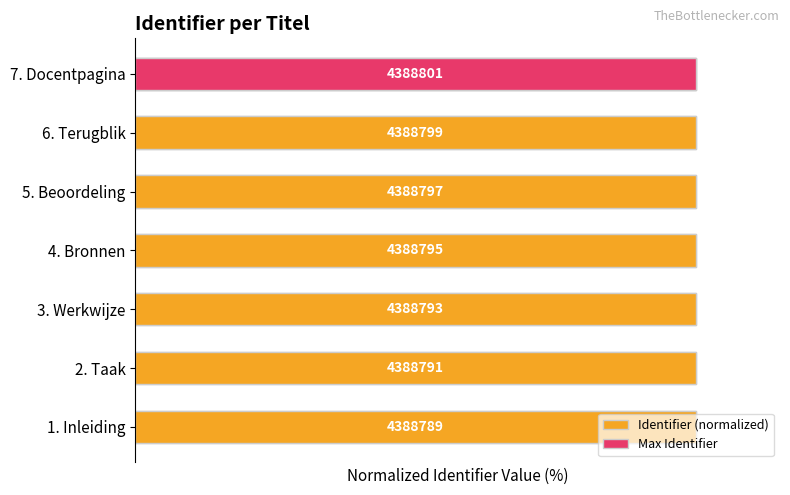

Which has a higher value, 6. Terugblik or 5. Beoordeling?

6. Terugblik